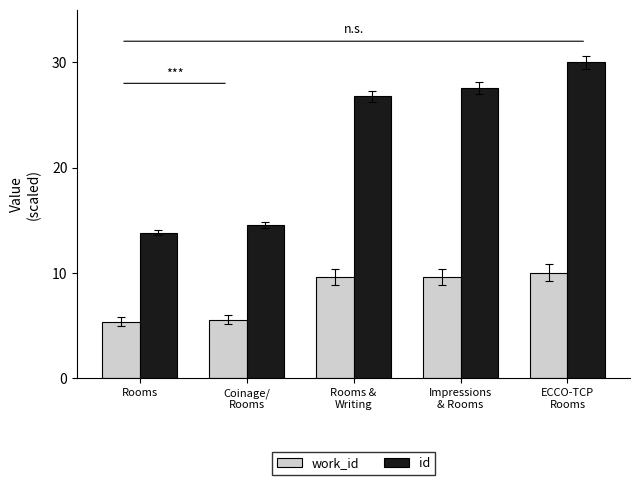

List the labels in order of id value, smallest first.

Rooms, Coinage/
Rooms, Rooms &
Writing, Impressions
& Rooms, ECCO-TCP
Rooms